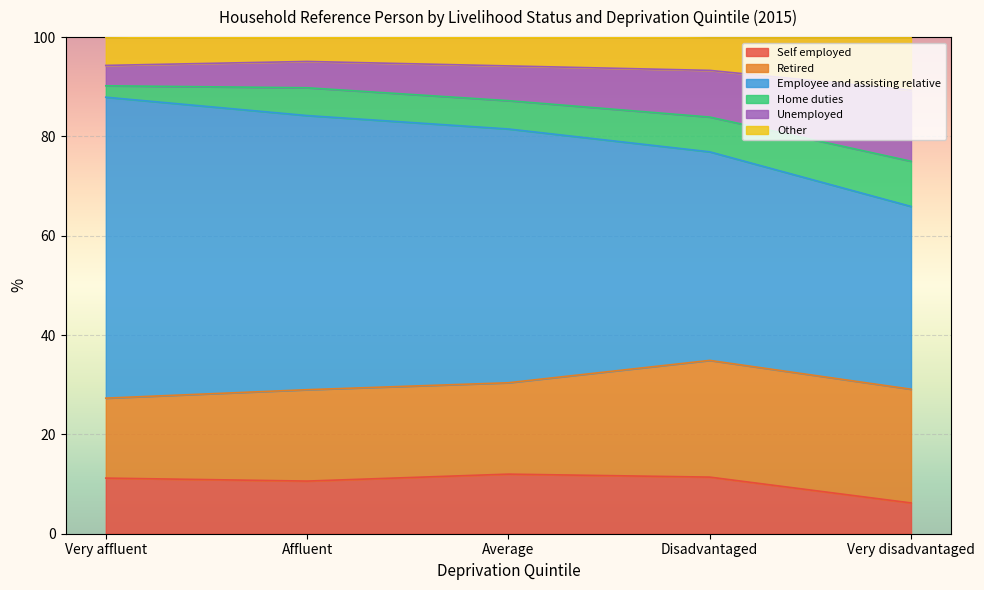

What is the total value across all series at Very affluent?

100.0